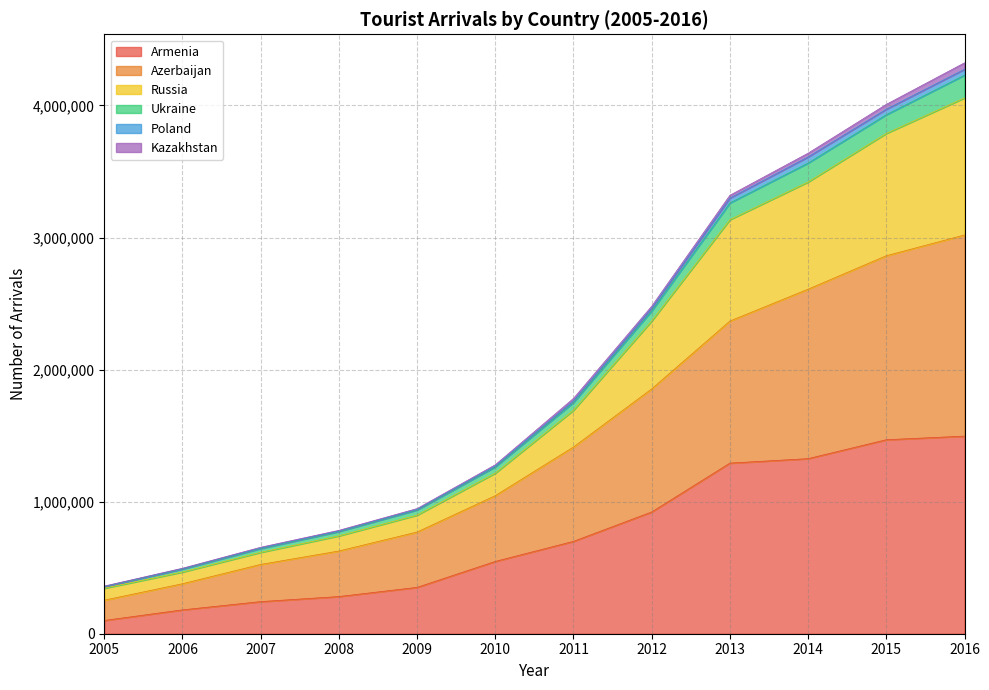

What is the difference between the second highest and second lowest values in the Armenia series?

1288338